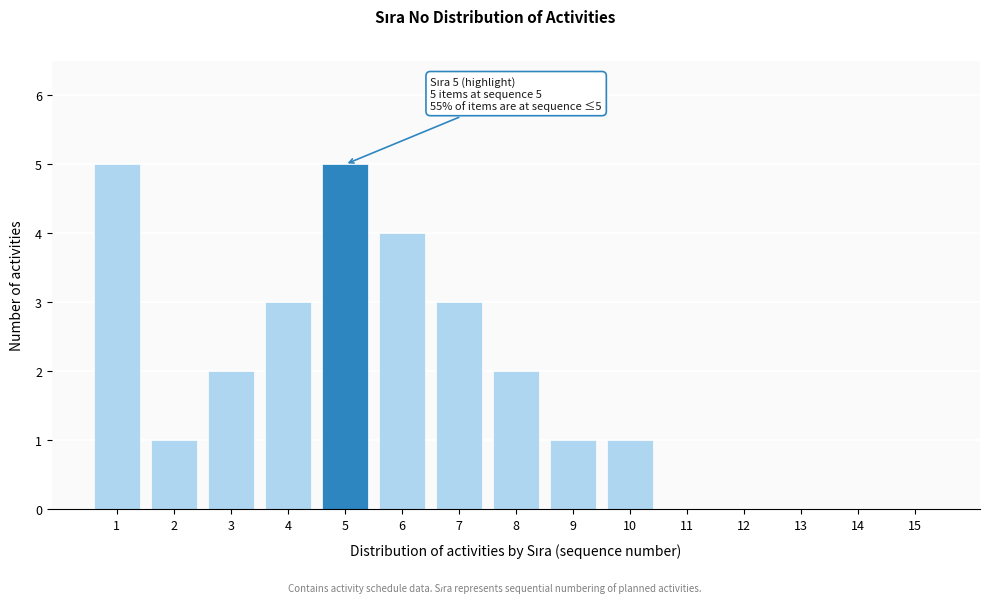

Reading left to right, transcribe all the data shown in this chart.

1=5	2=1	3=2	4=3	5=5	6=4	7=3	8=2	9=1	10=1	11=0	12=0	13=0	14=0	15=0